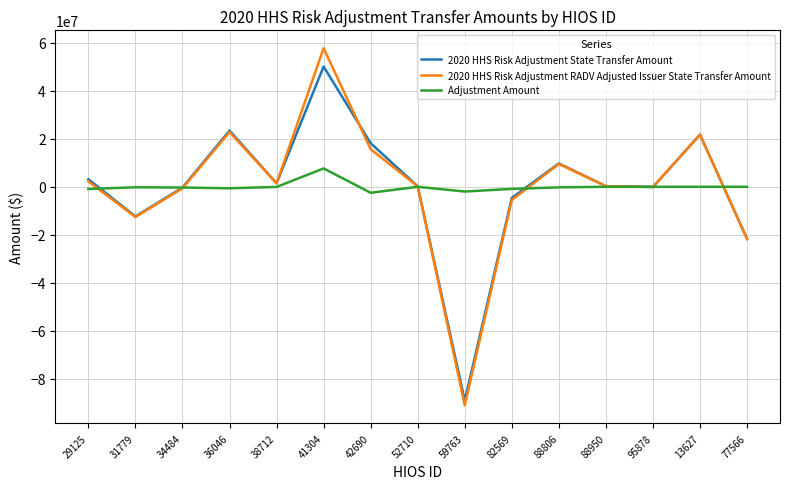

What are all the series names shown in the legend?

2020 HHS Risk Adjustment State Transfer Amount, 2020 HHS Risk Adjustment RADV Adjusted Issuer State Transfer Amount, Adjustment Amount